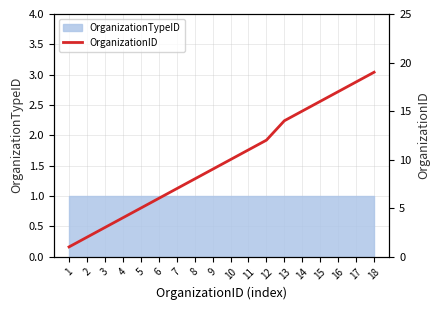

Where is the data nearest to the value 10?

10